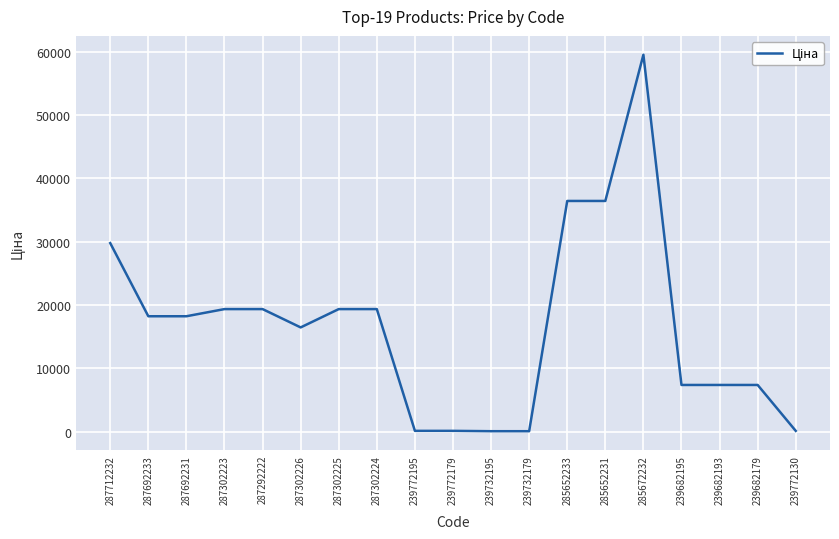

How many lines are shown in the chart?

1